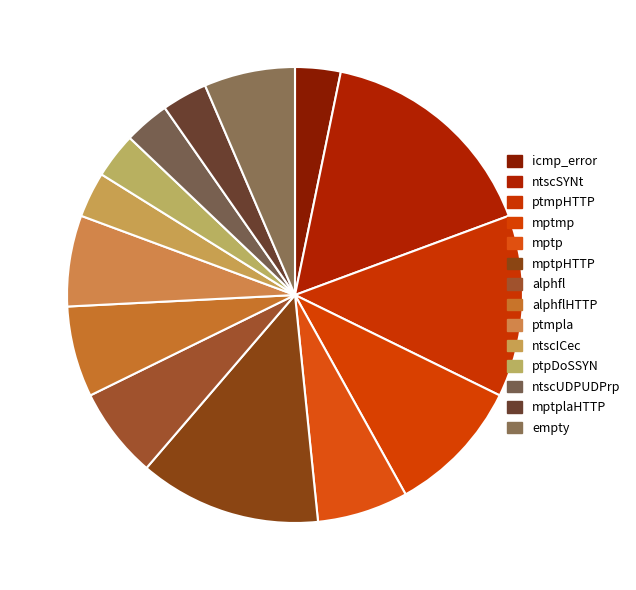

What is the change in value from ntscSYNt to ptmpHTTP?

-1